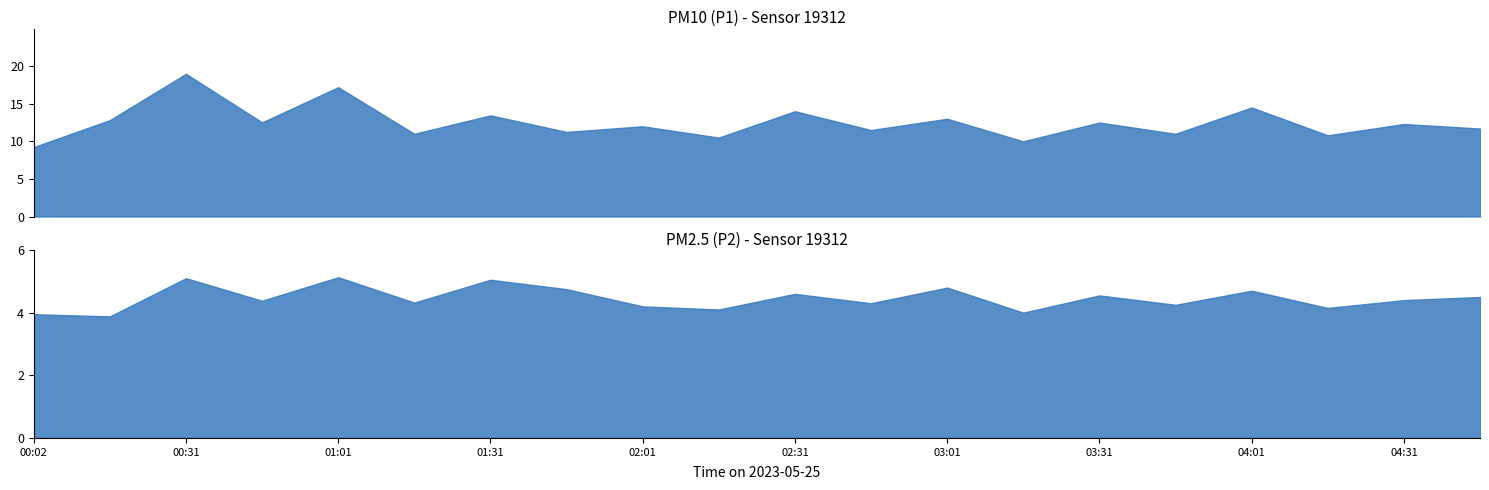

Reading left to right, list all the values displayed in this chart.

P1: 9.2	12.8	19.0	12.5	17.2	11.0	13.4	11.2	12.0	10.5	14.0	11.5	13.0	10.0	12.5	11.0	14.5	10.8	12.3	11.7
P2: 4.0	3.9	5.1	4.4	5.1	4.3	5.0	4.8	4.2	4.1	4.6	4.3	4.8	4.0	4.5	4.2	4.7	4.2	4.4	4.5